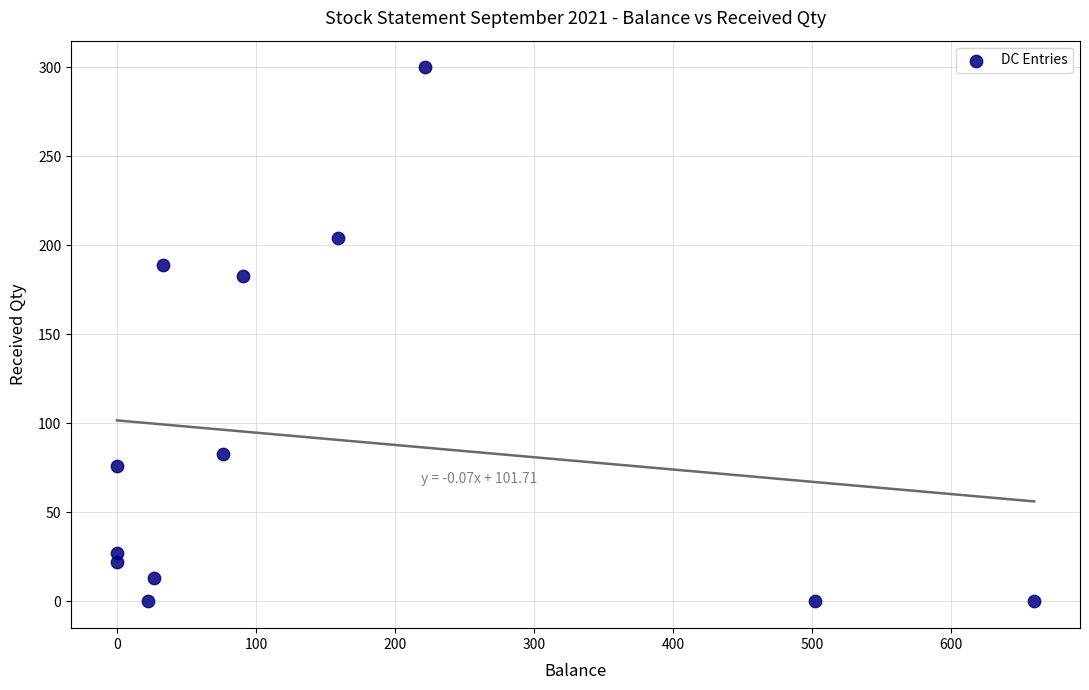

What Y value in the scatter plot is closest to 150?

183